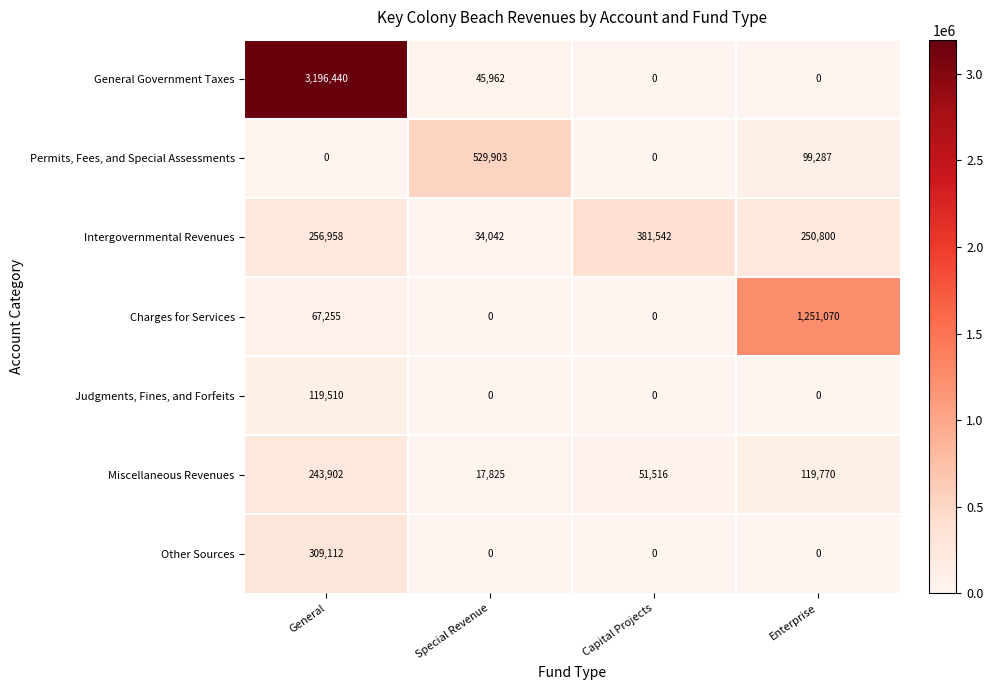

True or false: Judgments, Fines, and Forfeits has a value of 45274 at Capital Projects.

False